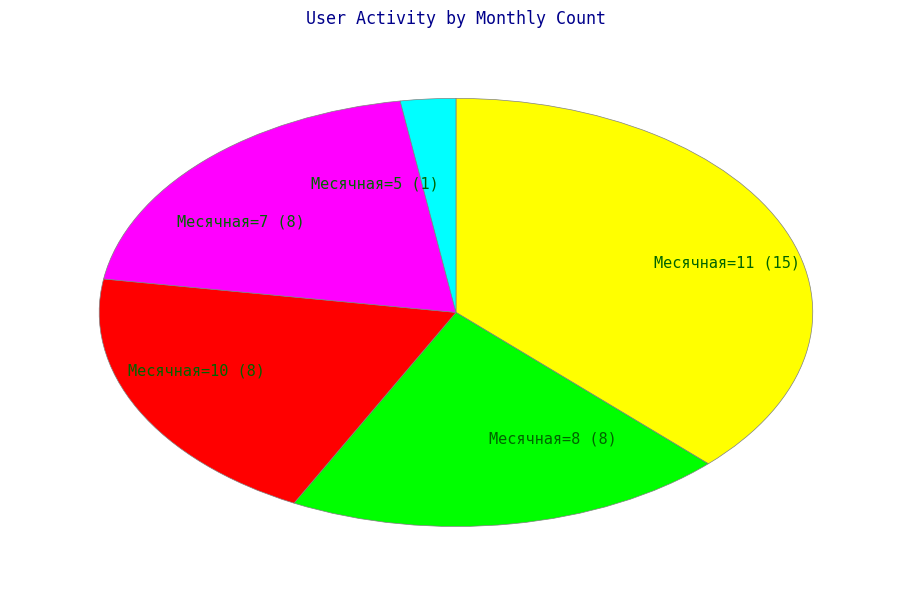

What is the ratio of the value at Месячная=11 (15) to the value at Месячная=10 (8)?

1.9